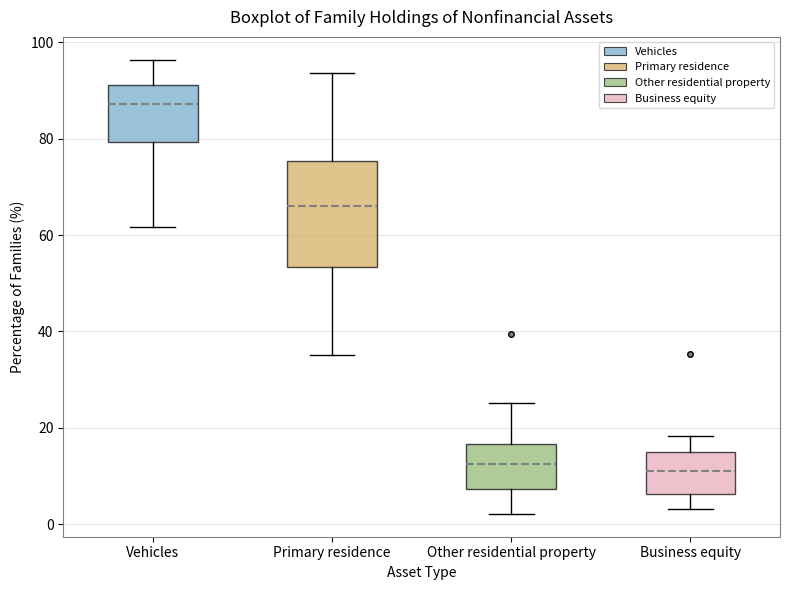

Where is the upper edge of the box for Other residential property on the y-axis? The values are not printed on the chart, so give them approximately, as read against the axis.

16